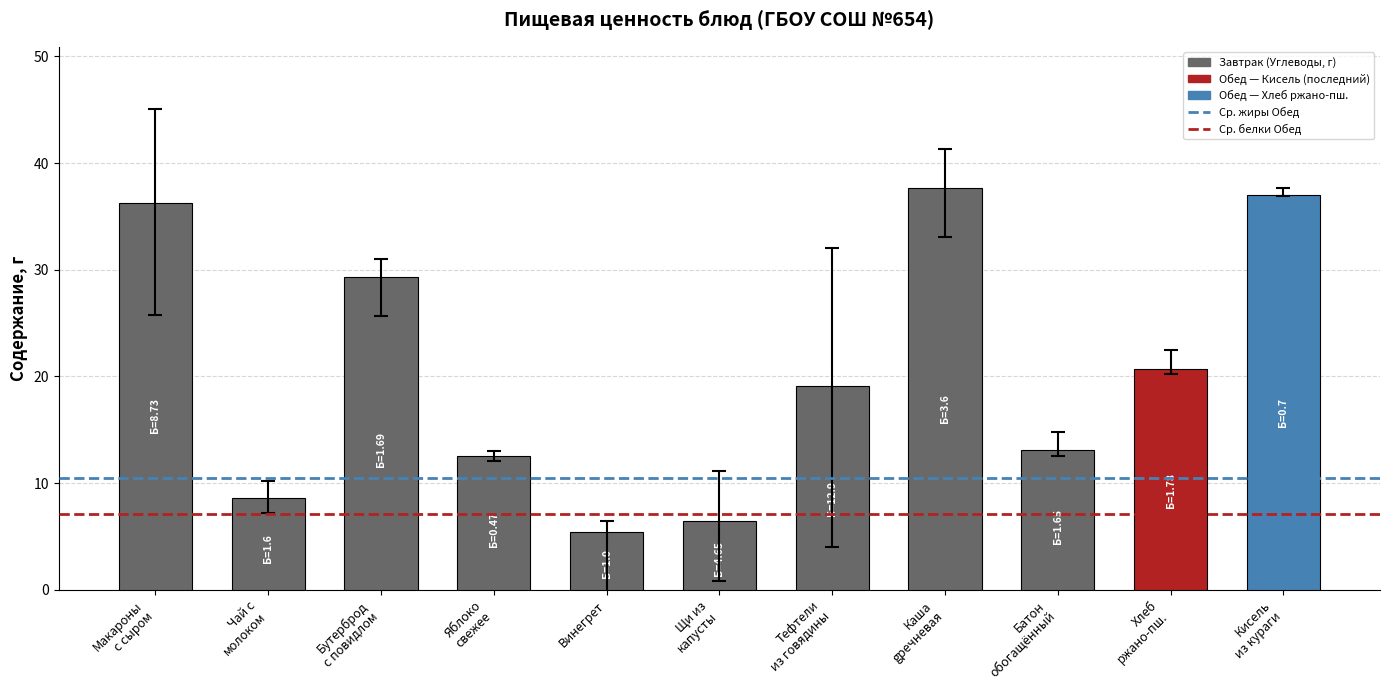

The value at Винегрет is 5.4. True or false?

True